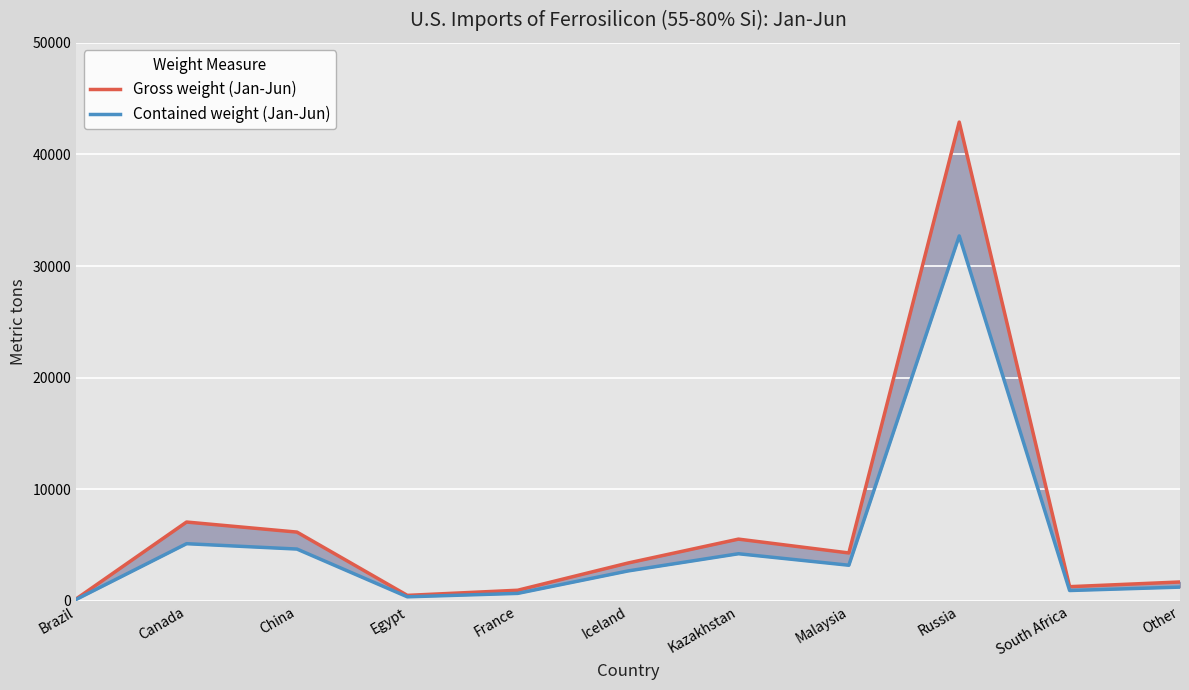

What is the minimum value for Gross weight (Jan-Jun)?

183